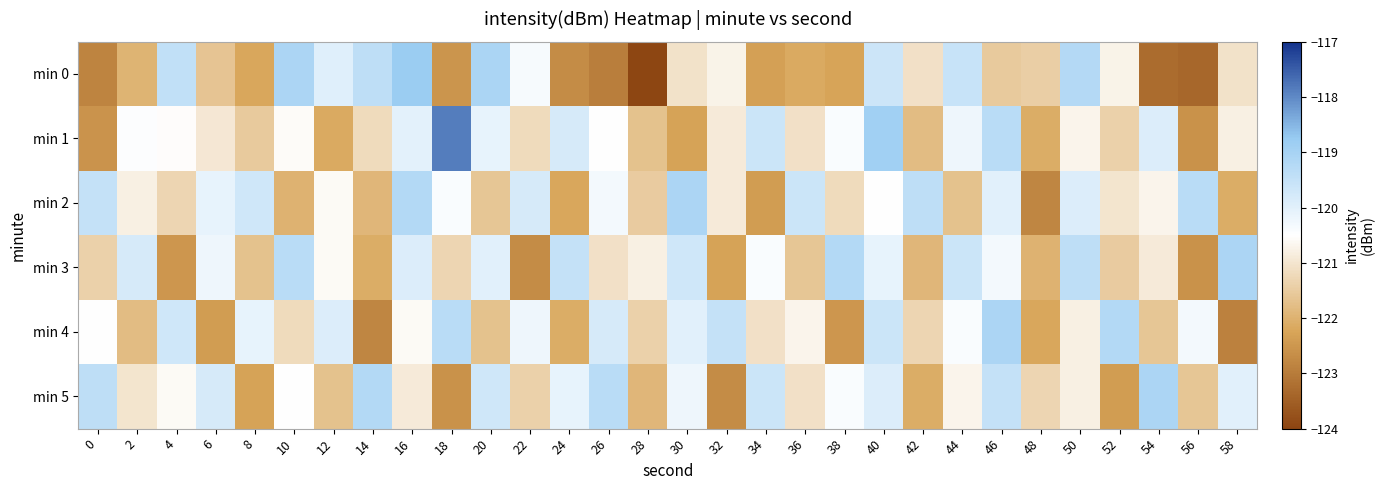

Which label corresponds to the smallest value in the chart?

28